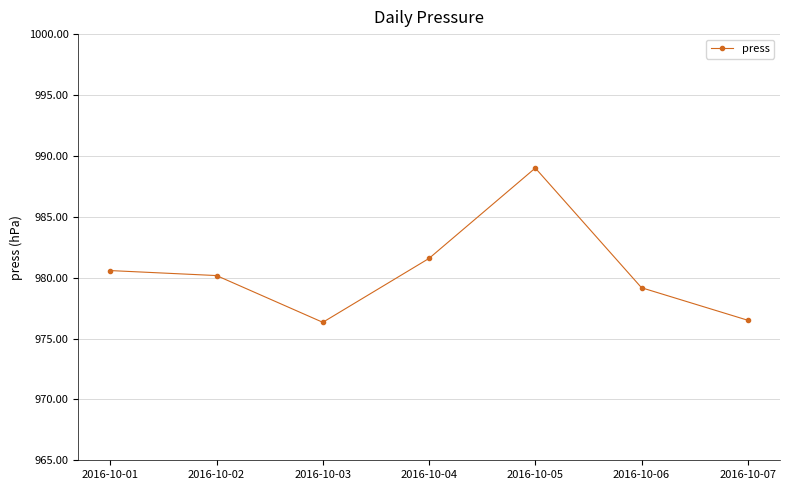

Which category has the highest value across all series?

2016-10-05